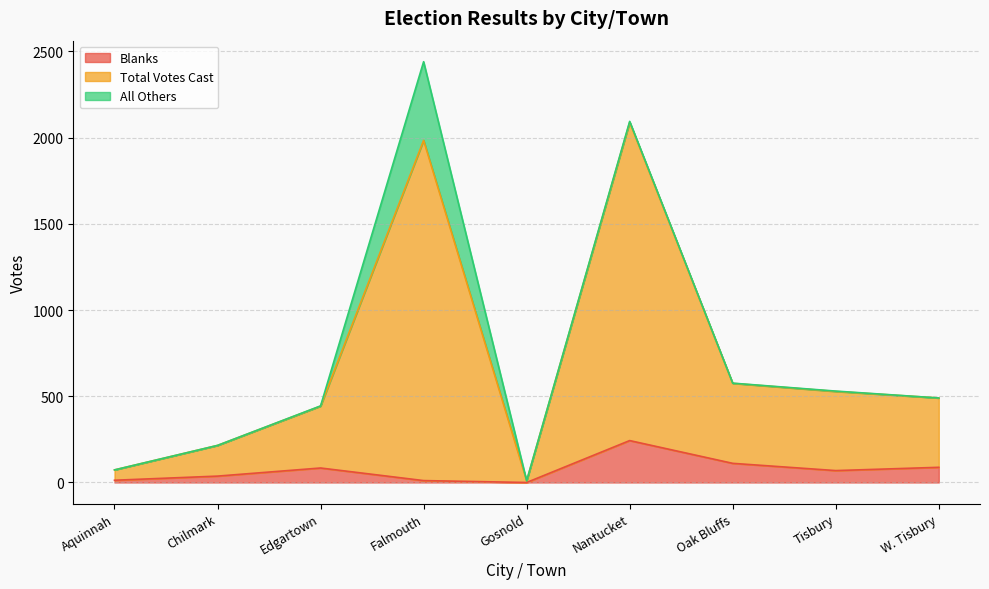

Does the chart have visible grid lines?

Yes